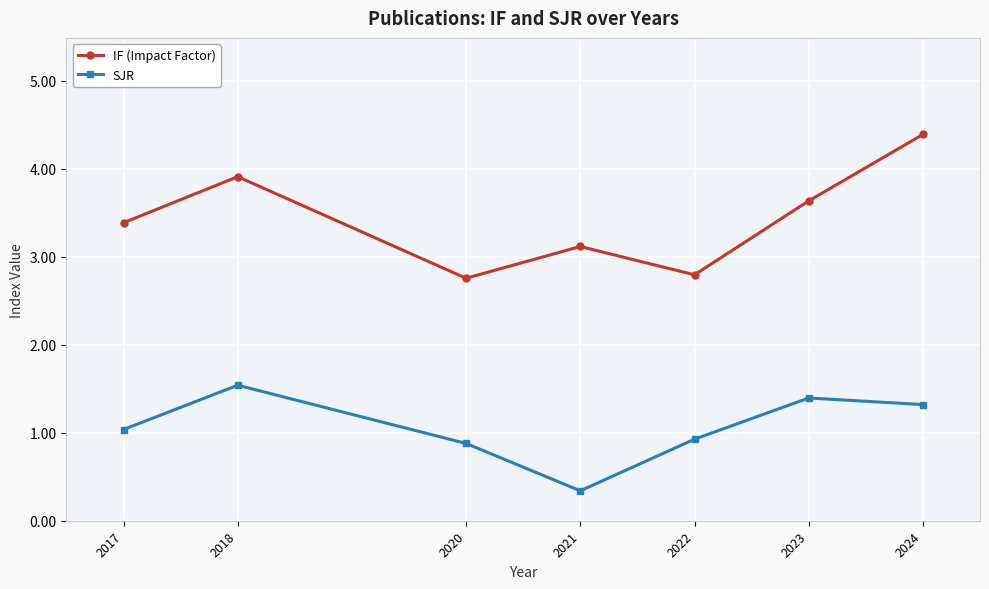

True or false: IF (Impact Factor) and SJR cross at least once.

False